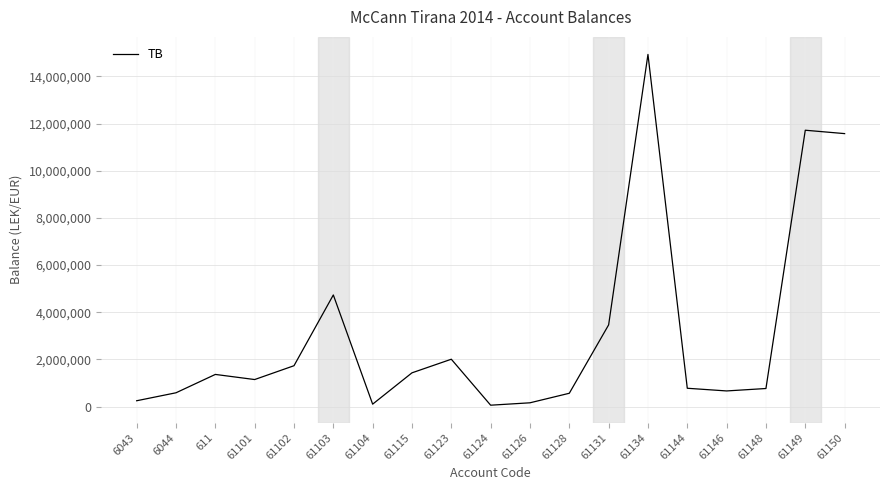

Where is the data nearest to the value 7496485?

61103